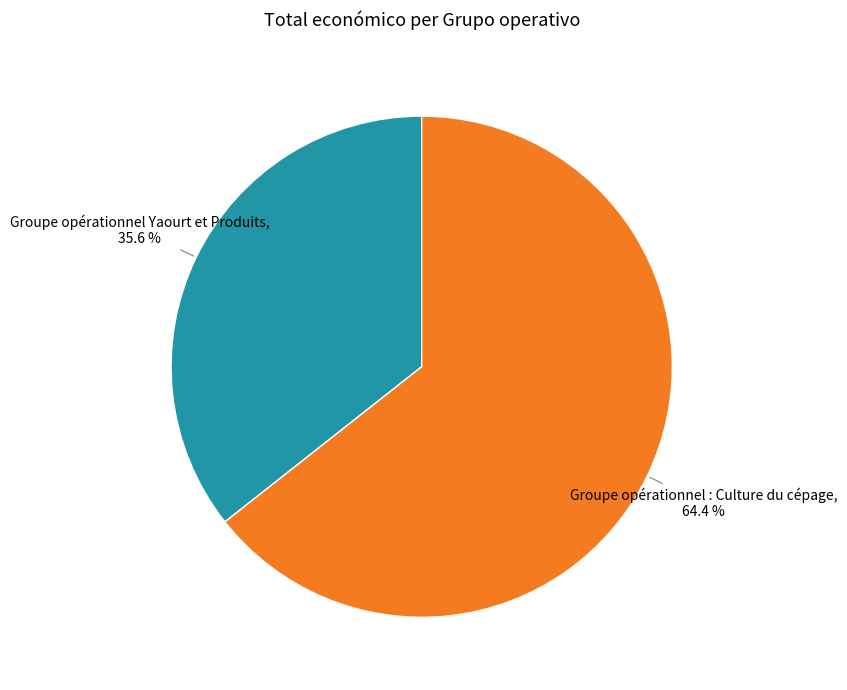

Does any single category account for the majority?

Yes